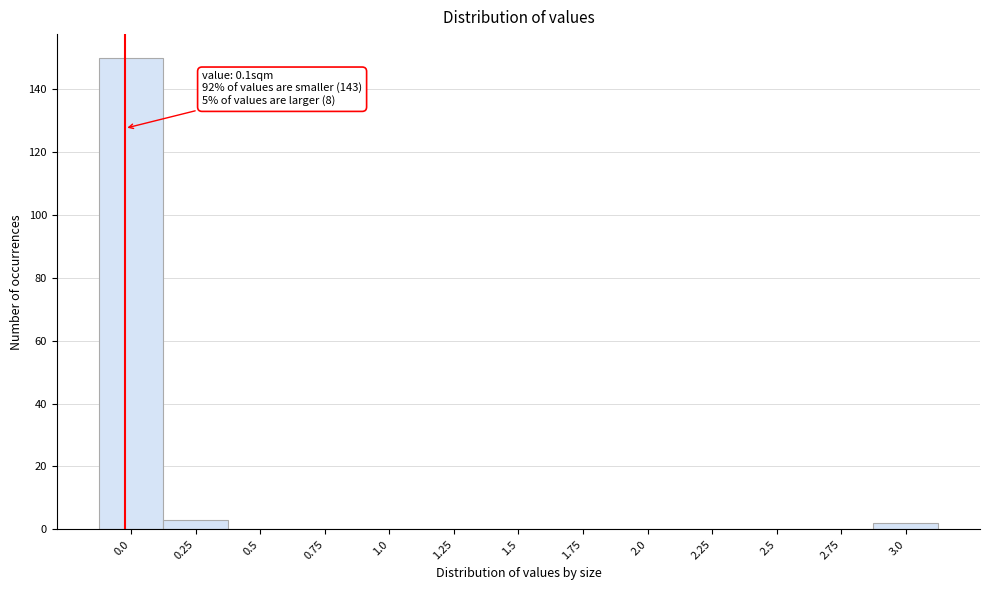

Reading left to right, extract all data points from this chart.

0.0=150	0.25=3	0.5=0	0.75=0	1.0=0	1.25=0	1.5=0	1.75=0	2.0=0	2.25=0	2.5=0	2.75=0	3.0=2